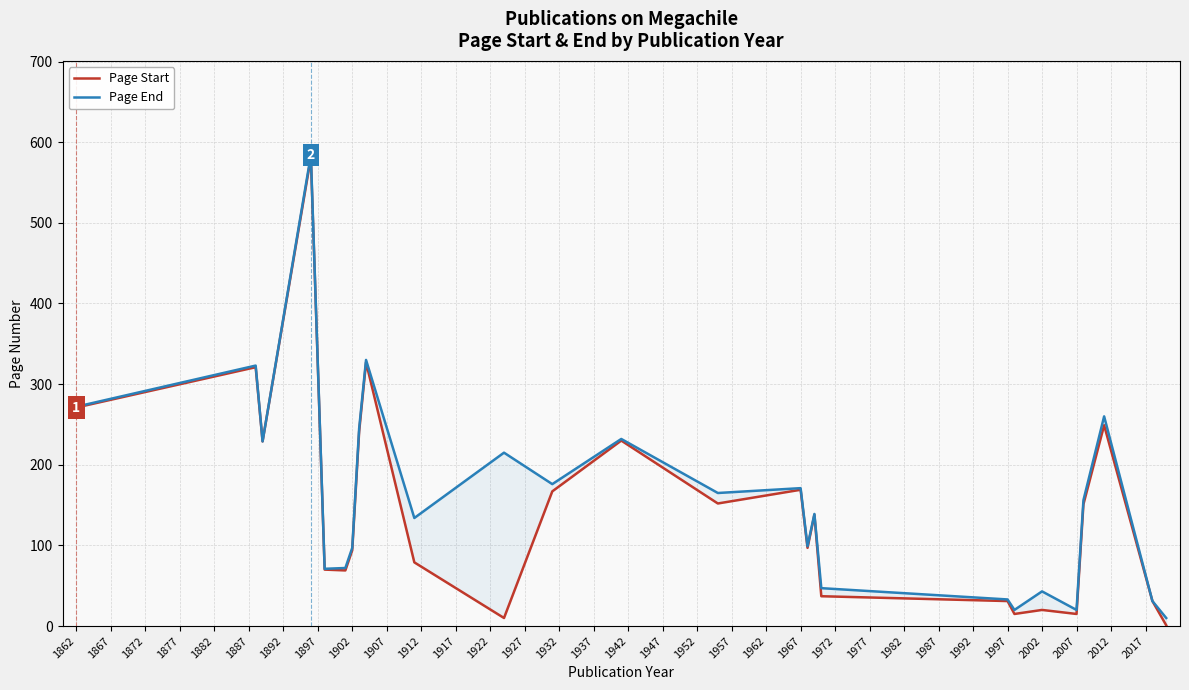

Between 1927 and 1982, which is larger?

1927